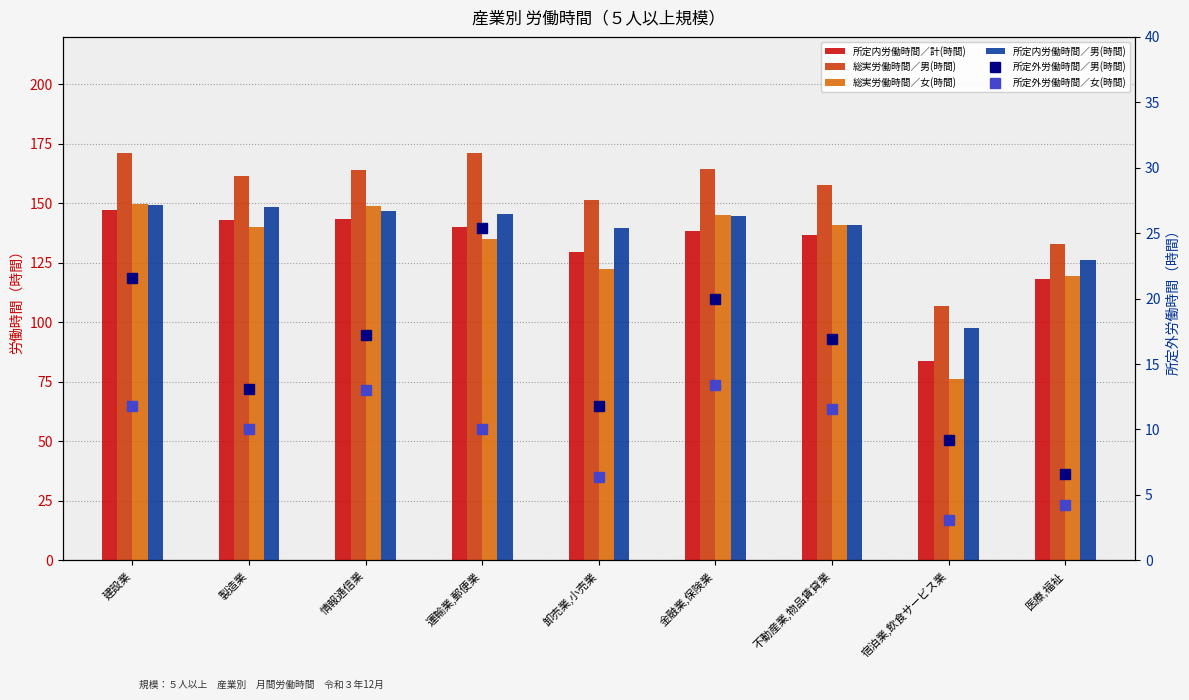

At how many categories does at least one series exceed 155?

6